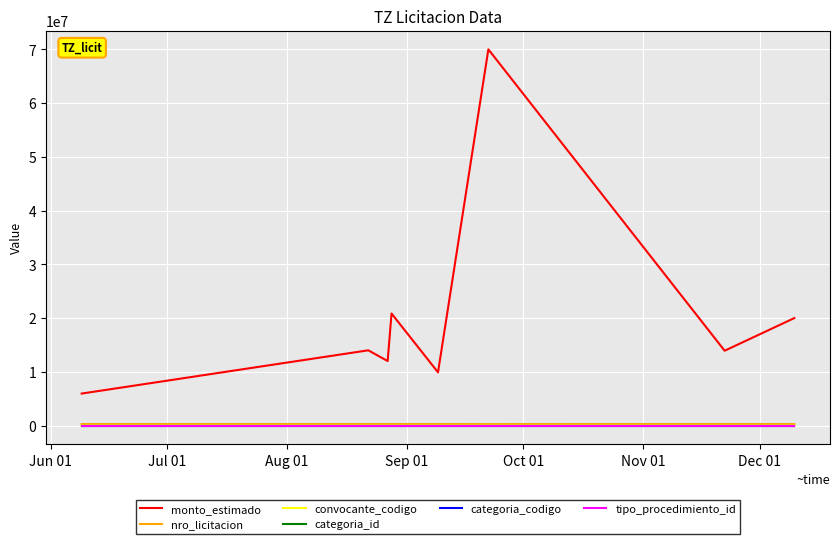

Which series has the largest total across all categories?

monto_estimado